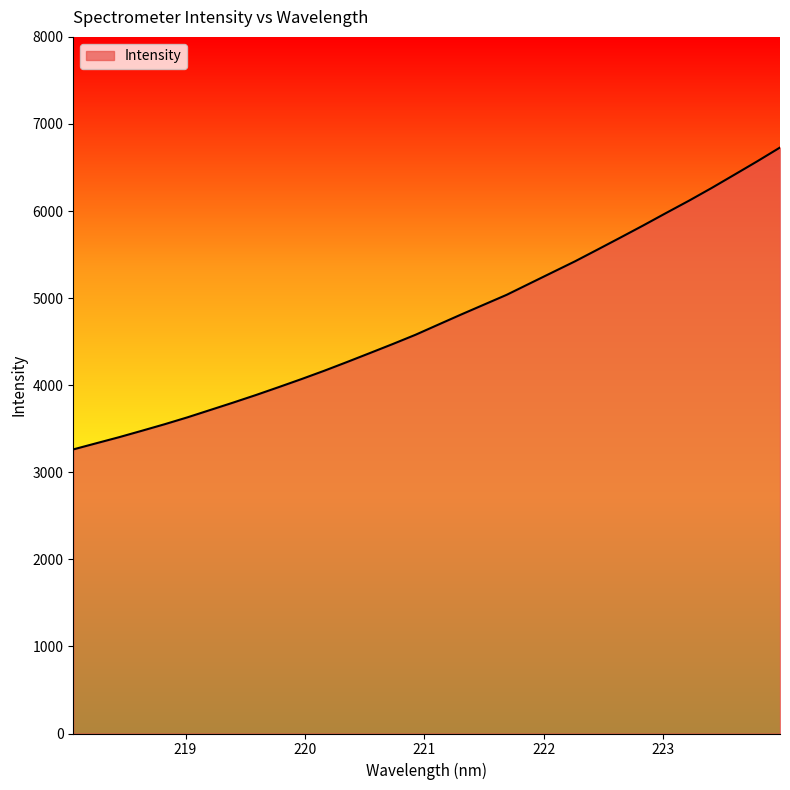

What is the smallest value displayed?

3262.6